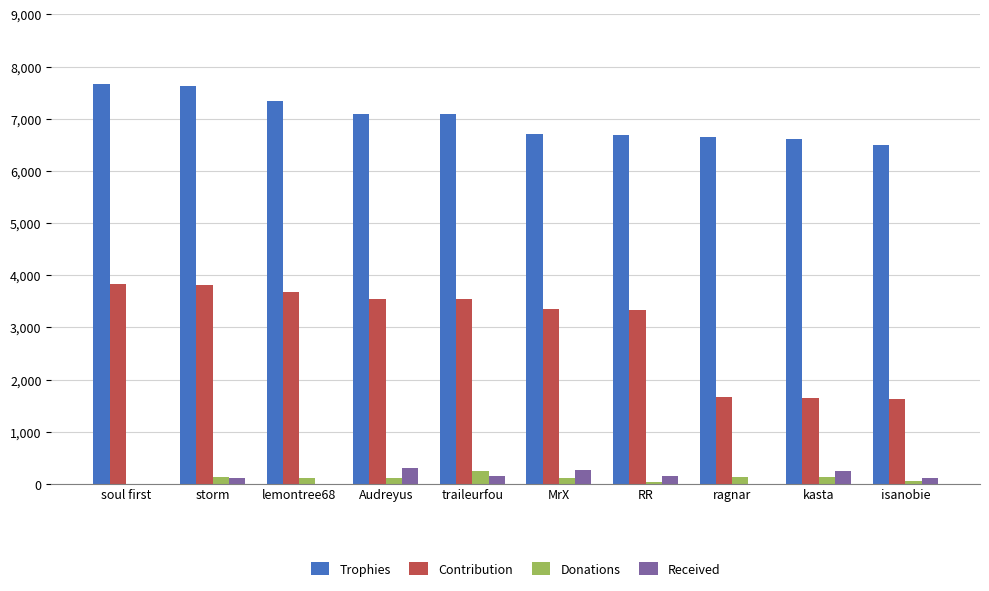

Is it true that Contribution equals 4361 at MrX?

False